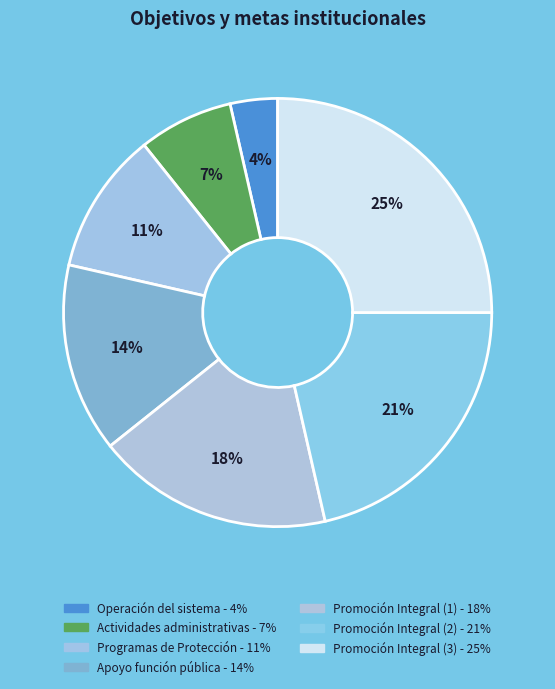

Rank the categories by value from lowest to highest.

Operación del sistema para la seguridad, Actividades de apoyo administrativo, Cumplimiento de los Programas de Protección, Actividades de apoyo a la función pública, Promoción Integral (1), Promoción Integral (2), Promoción Integral (3)